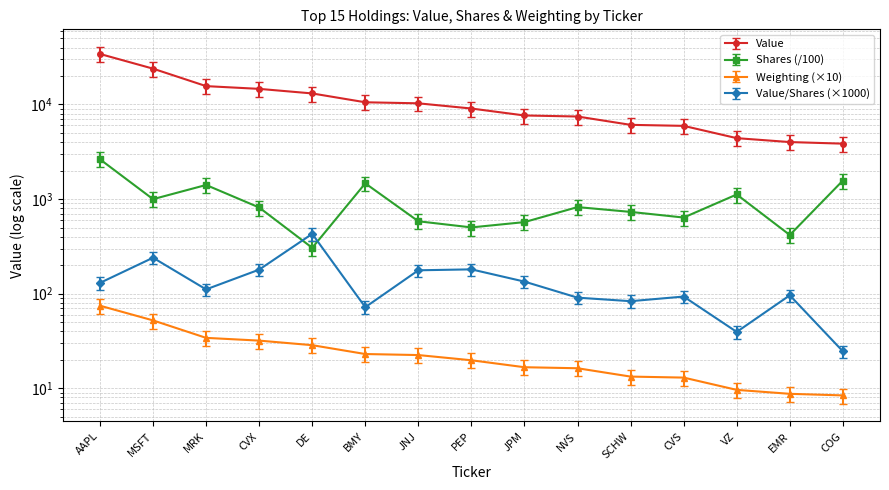

List the labels in order of Shares_norm value, smallest first.

DE, EMR, PEP, JPM, JNJ, CVS, SCHW, CVX, NVS, MSFT, VZ, MRK, BMY, COG, AAPL